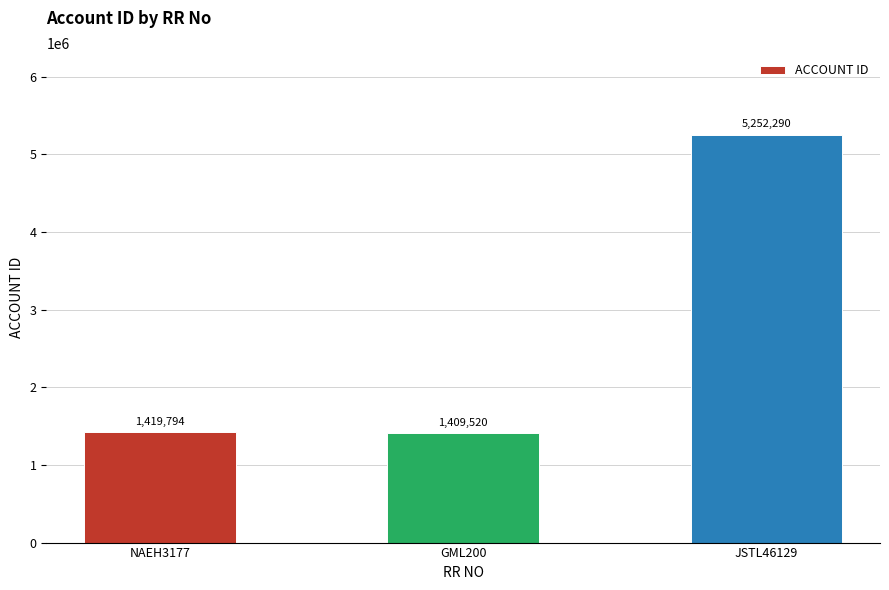

Reading right to left, extract all data points from this chart.

JSTL46129=5252290	GML200=1409520	NAEH3177=1419794